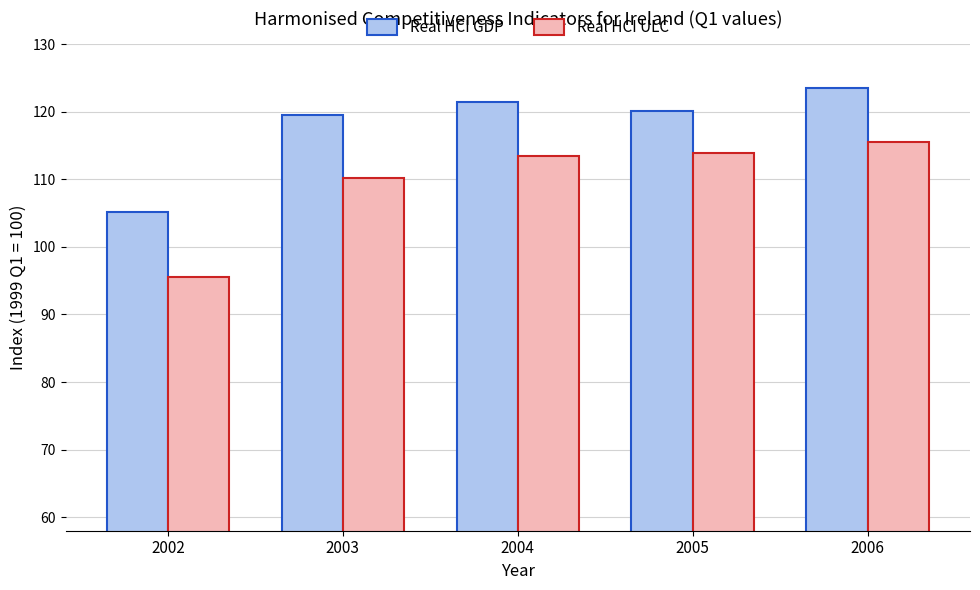

At which category does the chart reach its minimum across all series?

2002